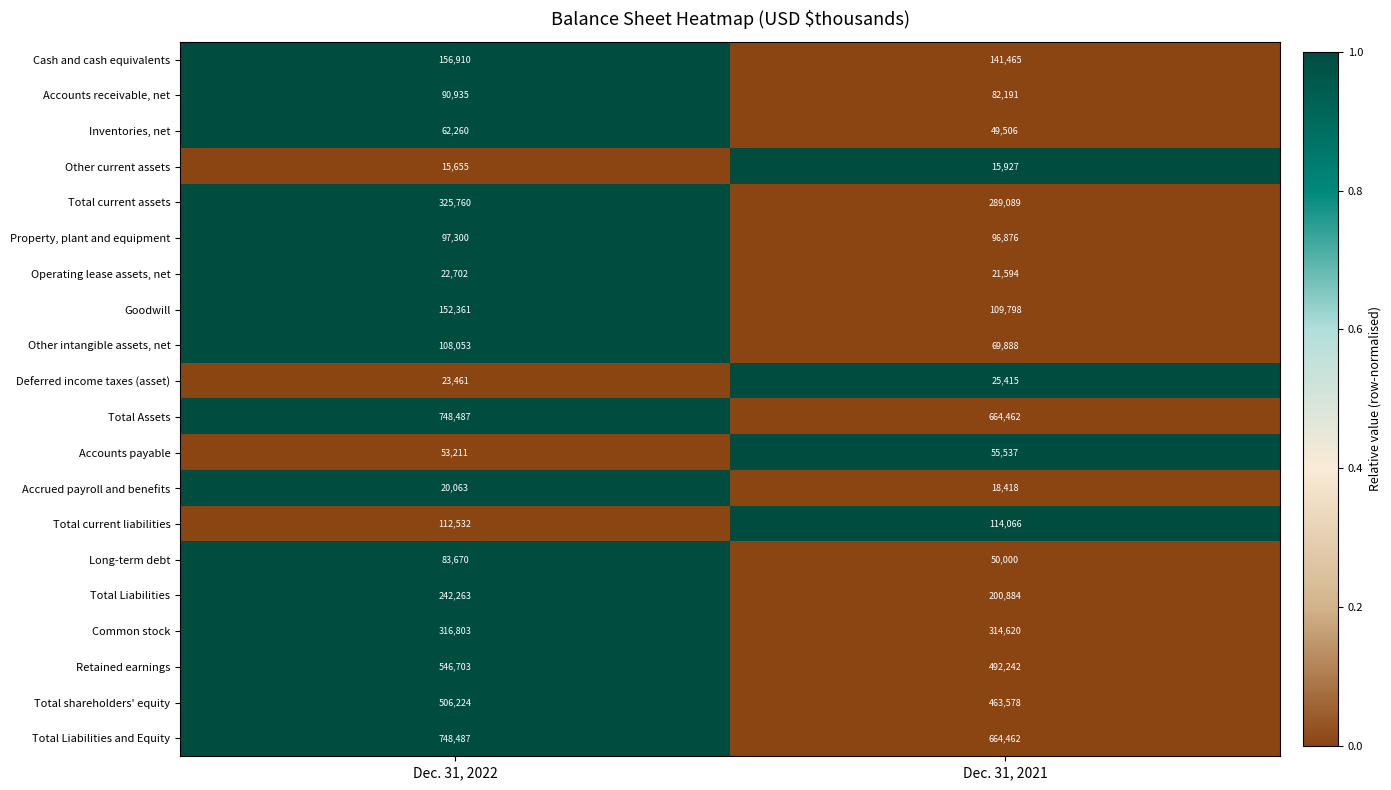

How many series are shown in this chart?

20